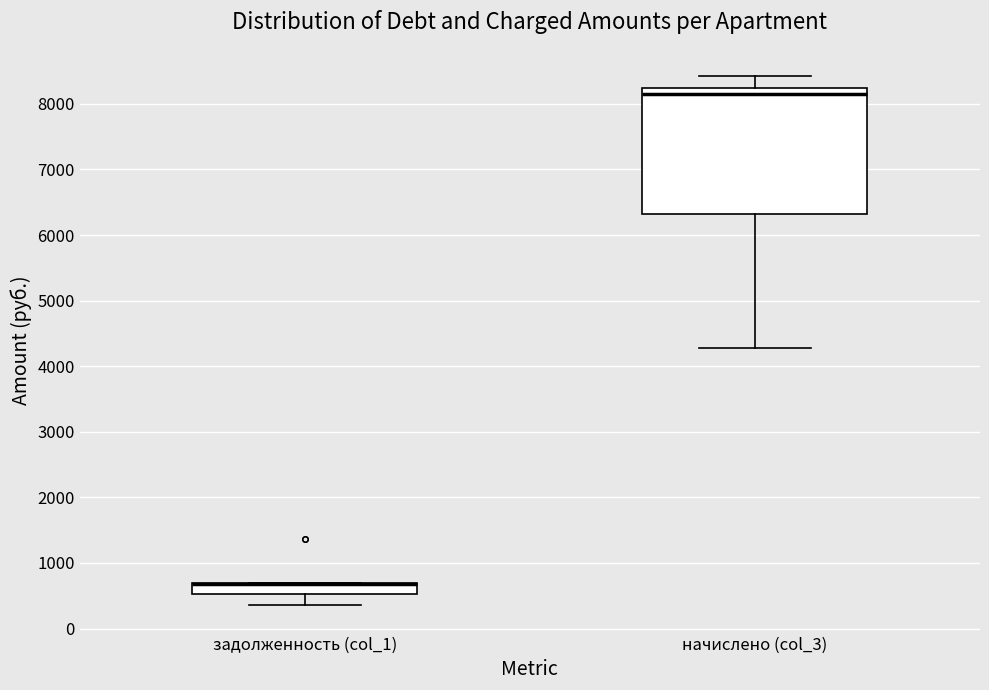

Reading left to right, transcribe this box plot: for each box, give where its median line is, the range the box spans, and where its two whiskers end, as read against the y-axis. The values are not printed on the chart, so give them approximately, as read against the axis.

задолженность (col_1): median 700 (drawn on the box's upper edge), box 500 to 700, whiskers 400 to 700
начислено (col_3): median 8200 (just below the box's upper edge), box 6300 to 8200, whiskers 4300 to 8400